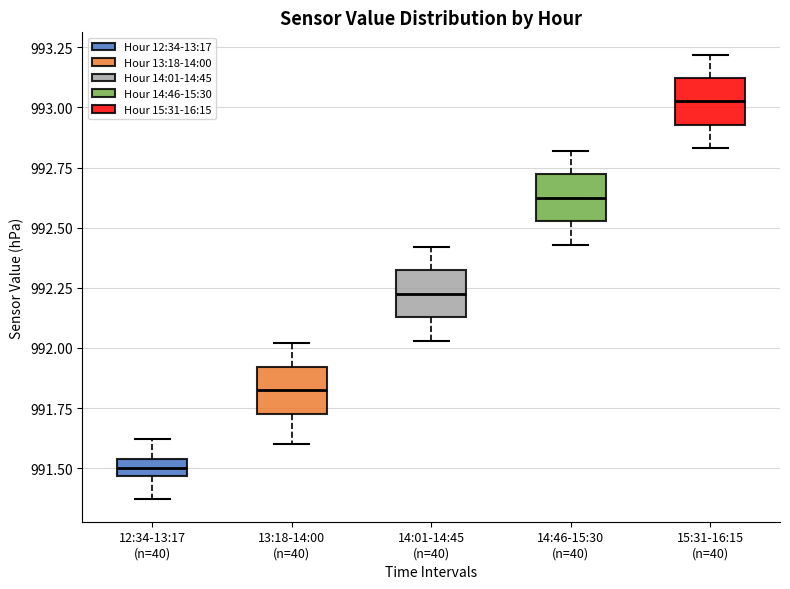

Which box's median line is the highest?

15:31-16:15 (n=40)